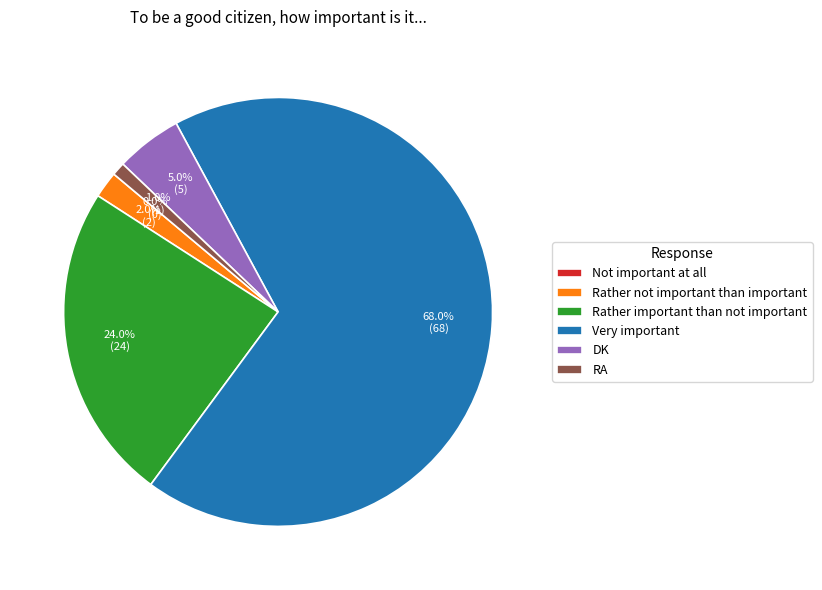

What percentage is the RA slice, to the nearest percent?

1%